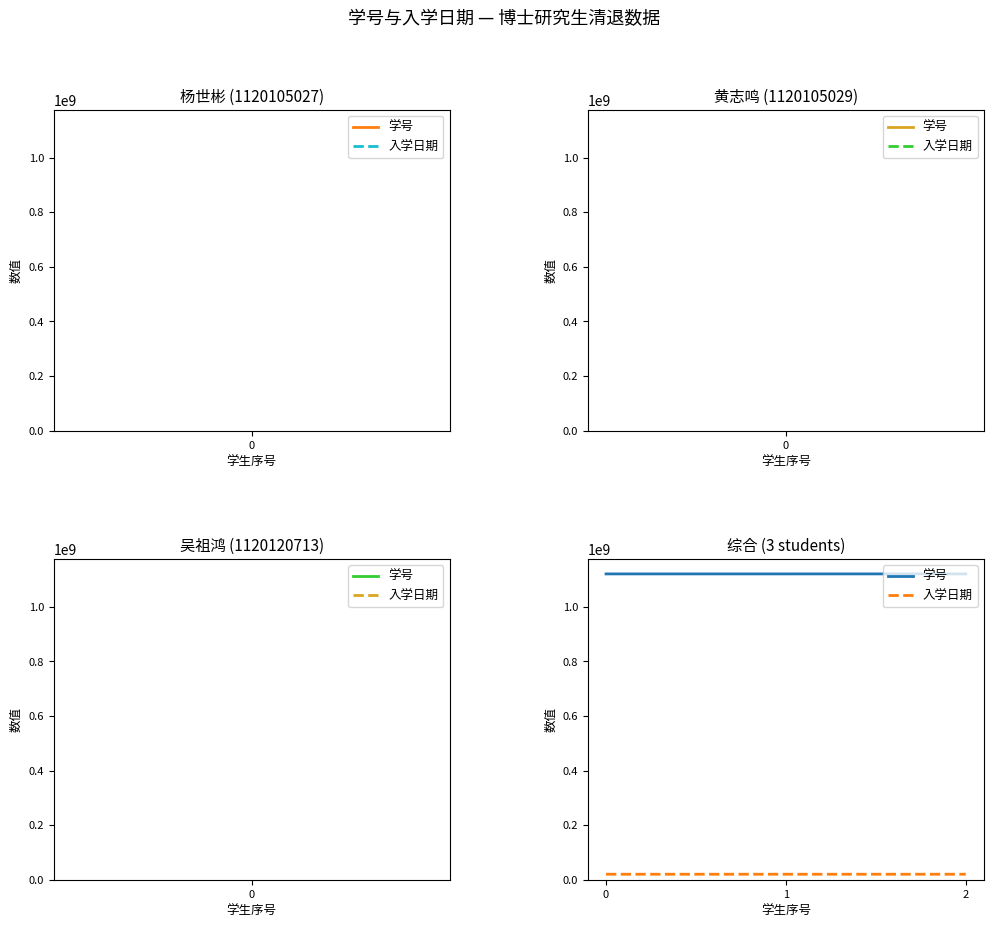

Count the number of data series in this chart.

2